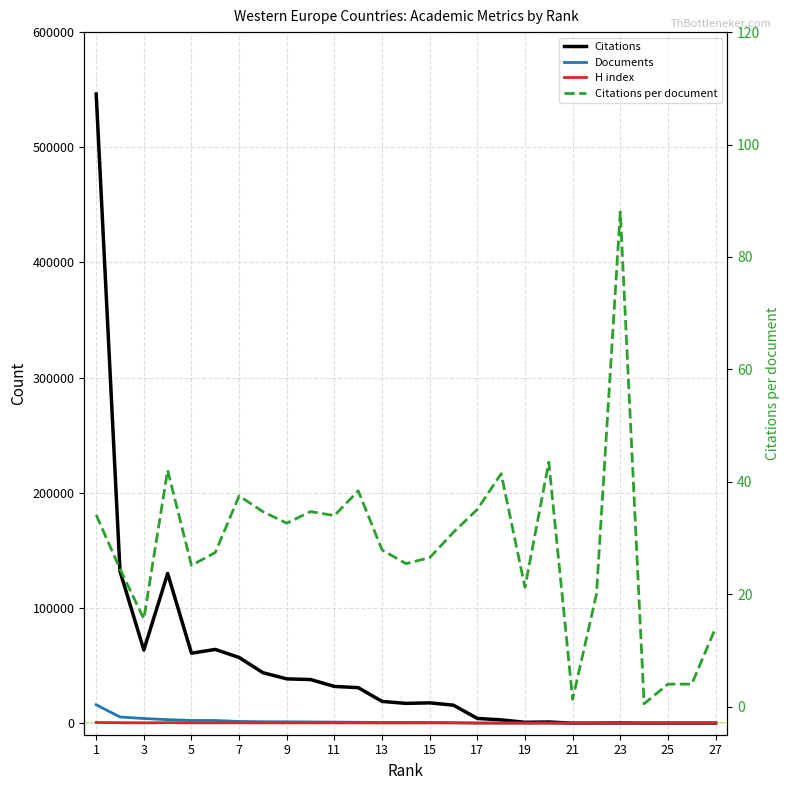

Between 23 and 20, which series saw the biggest shift?

Citations